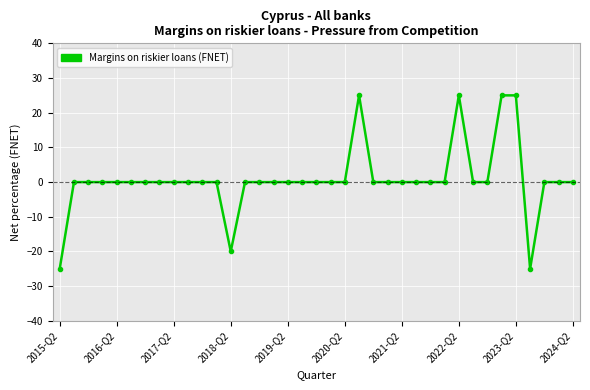

What is the sum of all values?

30